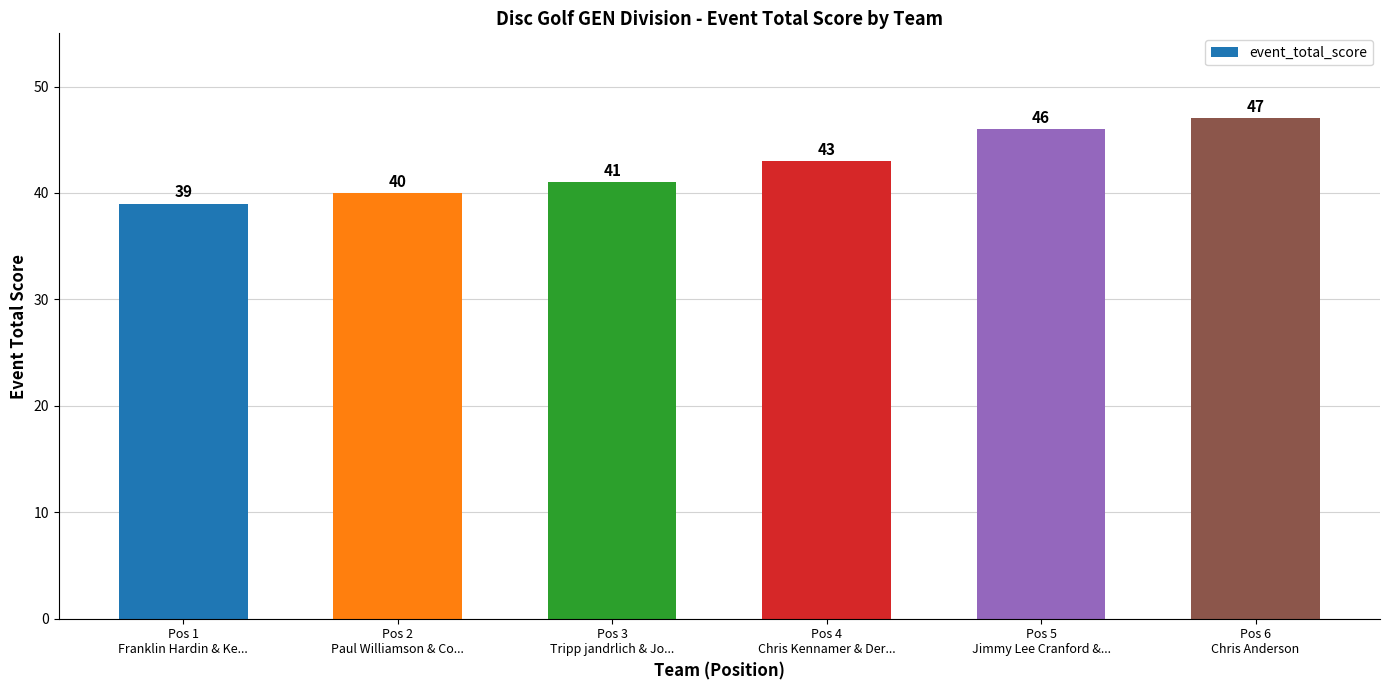

How many values are between 40 and 46?

4